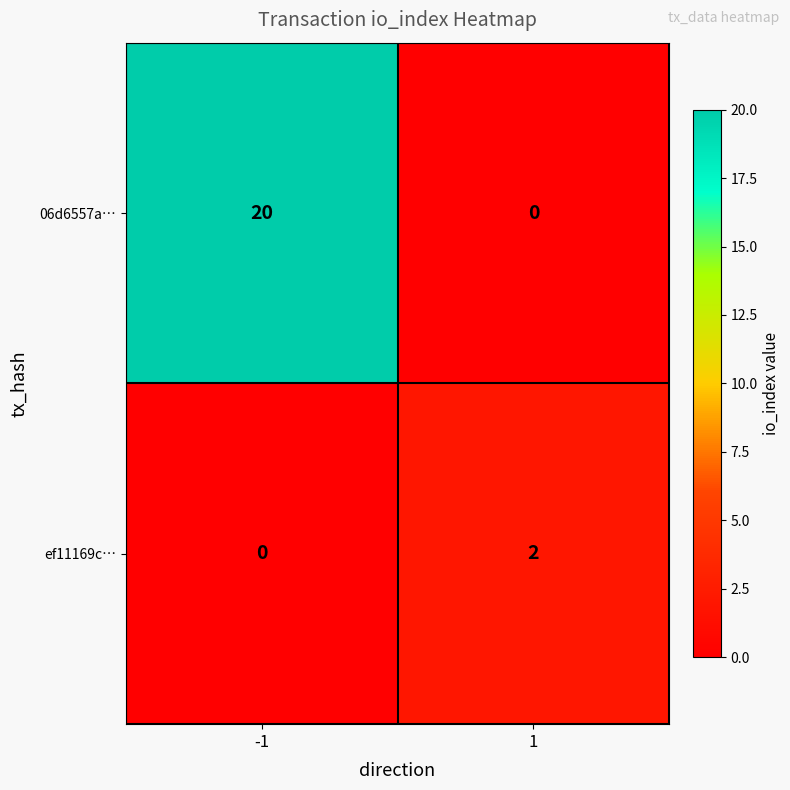

What is the spread (max minus min) of values at -1?

20